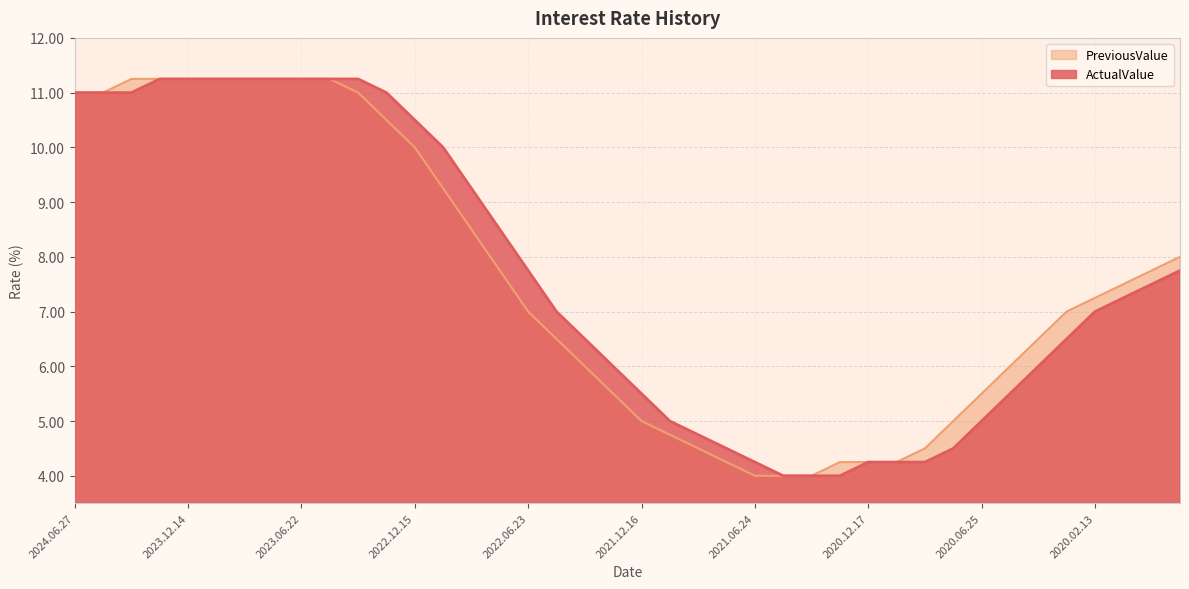

Does the chart display data point markers on the line(s)?

No